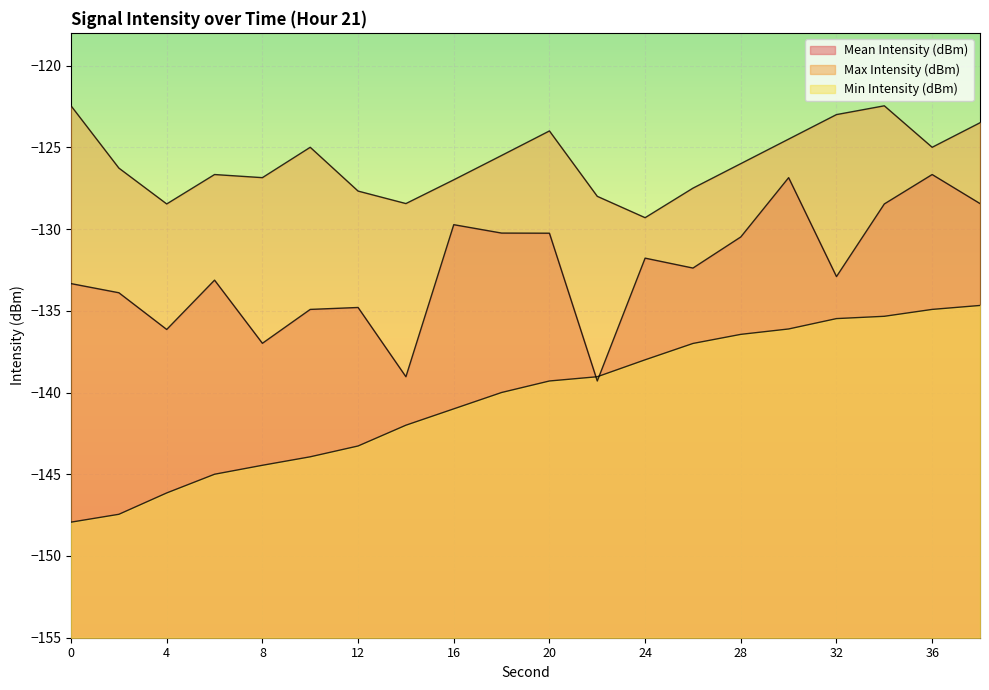

Reading right to left, extract all data points from this chart.

Mean Intensity (dBm): 38=-128.4	36=-126.7	34=-128.5	32=-132.9	30=-126.9	28=-130.5	26=-132.4	24=-131.8	22=-139.3	20=-130.3	18=-130.2	16=-129.7	14=-139.0	12=-134.8	10=-134.9	8=-137.0	6=-133.1	4=-136.1	2=-133.9	0=-133.3
Max Intensity (dBm): 38=-123.5	36=-125.0	34=-122.5	32=-123.0	30=-124.5	28=-126.0	26=-127.5	24=-129.3	22=-128.0	20=-124.0	18=-125.5	16=-127.0	14=-128.4	12=-127.7	10=-125.0	8=-126.9	6=-126.7	4=-128.5	2=-126.3	0=-122.5
Min Intensity (dBm): 38=-134.7	36=-134.9	34=-135.3	32=-135.5	30=-136.1	28=-136.4	26=-137.0	24=-138.0	22=-139.0	20=-139.3	18=-140.0	16=-141.0	14=-142.0	12=-143.3	10=-143.9	8=-144.5	6=-145.0	4=-146.1	2=-147.4	0=-147.9